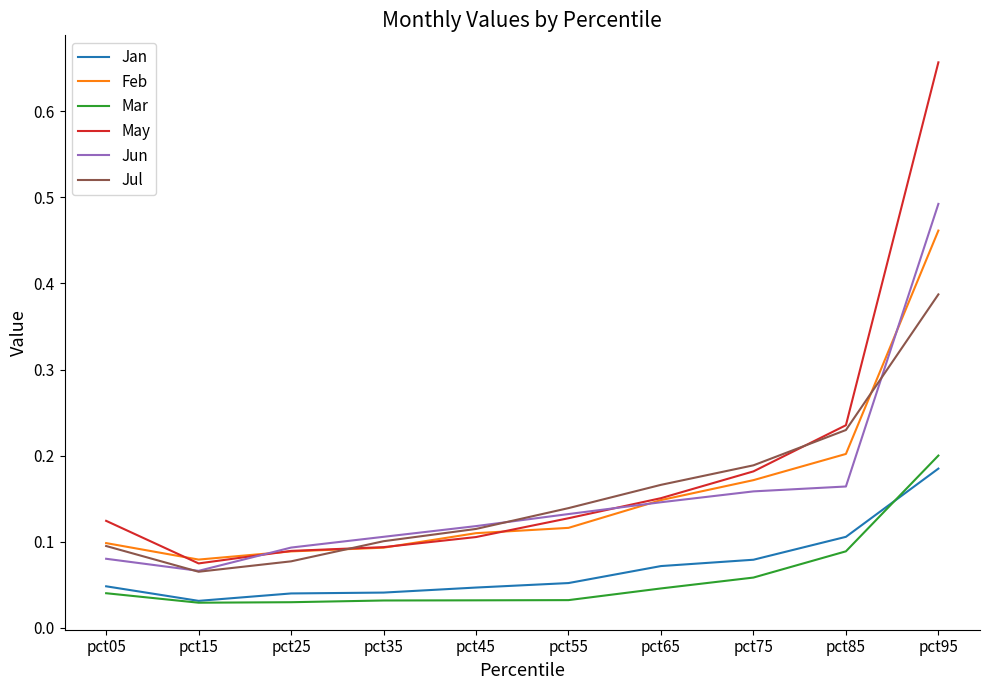

Is it true that Feb equals 0.0 at pct55?

False